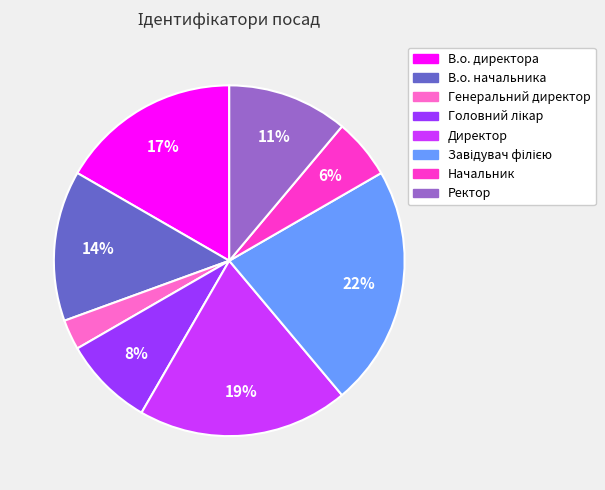

What percentage is the В.о. начальника slice, to the nearest percent?

14%